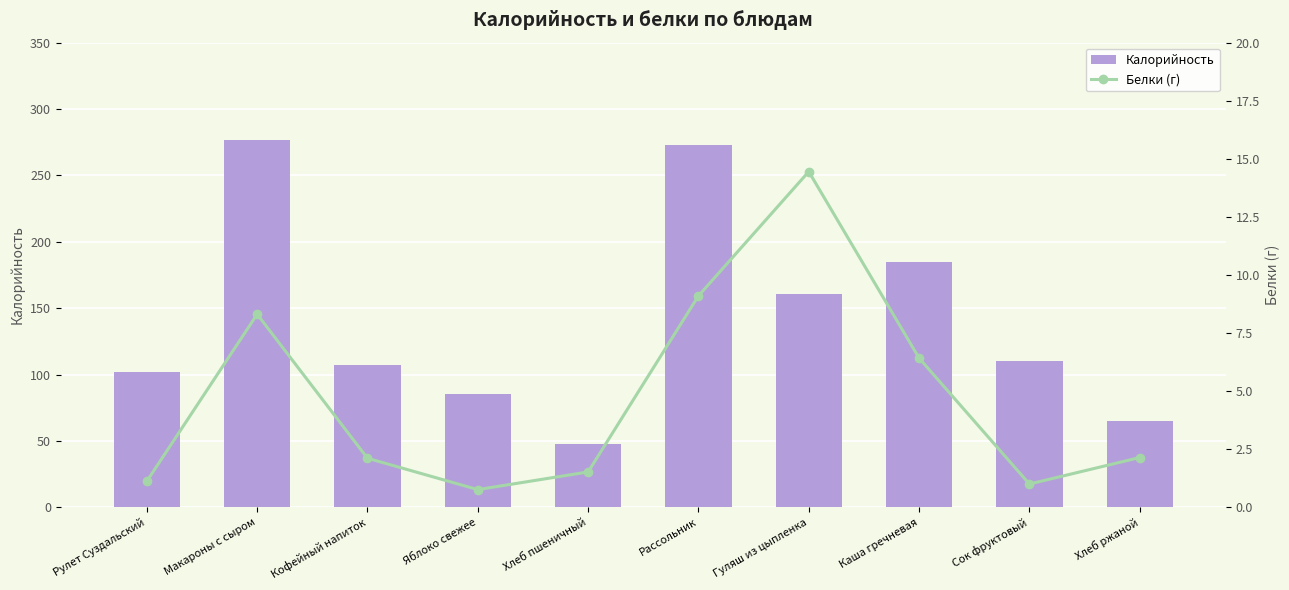

The Белки (г) series shows 1.5 at Хлеб пшеничный. True or false?

True